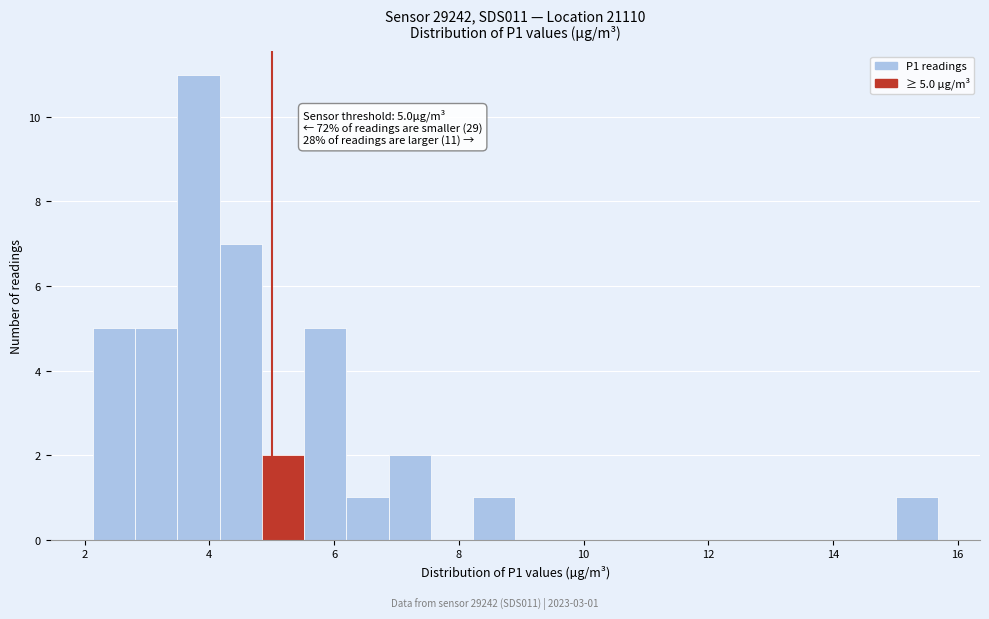

Read against the x-axis, roughly where is the centre of the tallest bar?

3.8